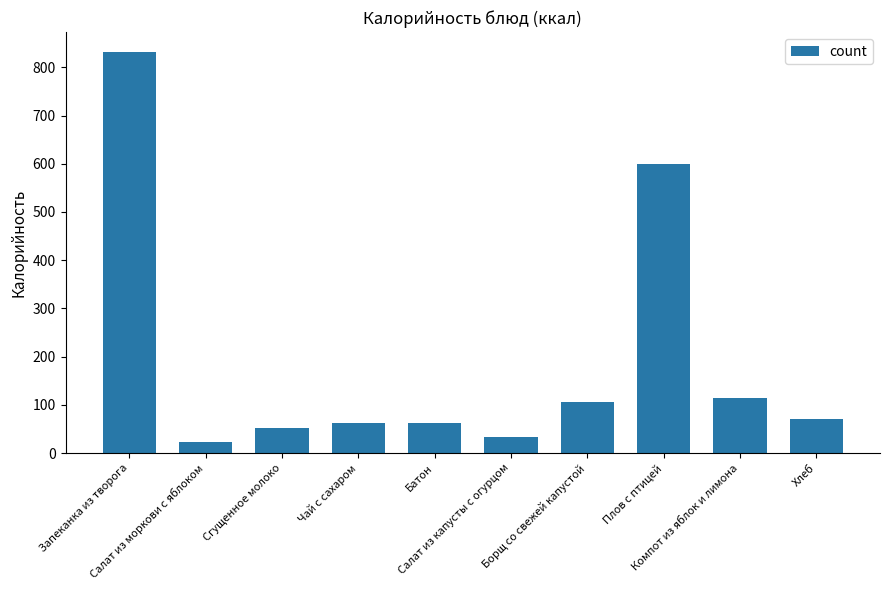

The value at Плов с птицей is 599.2. True or false?

True